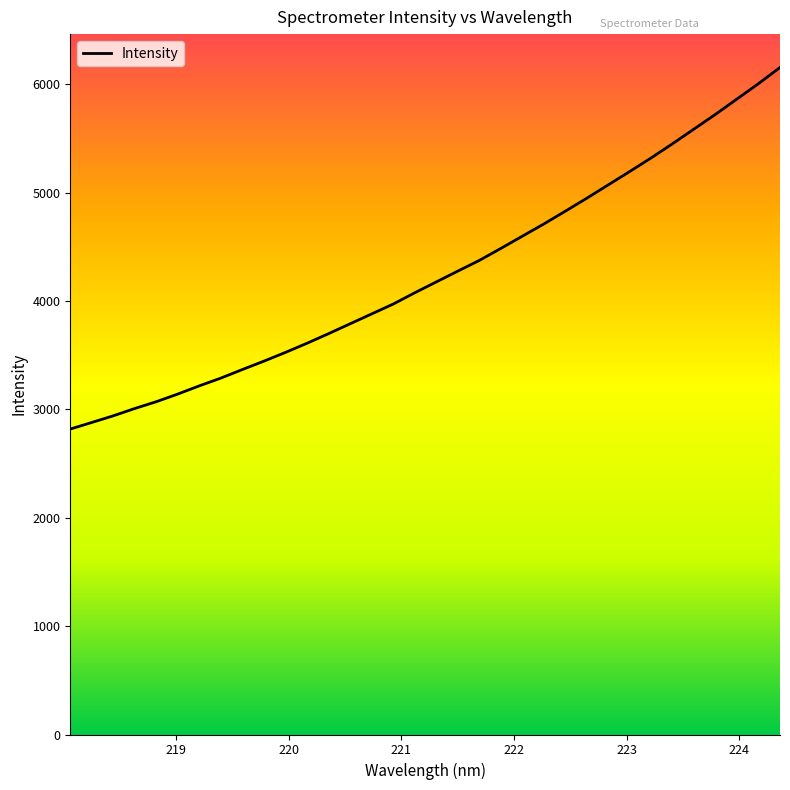

What is the maximum value shown in the chart?

6155.1